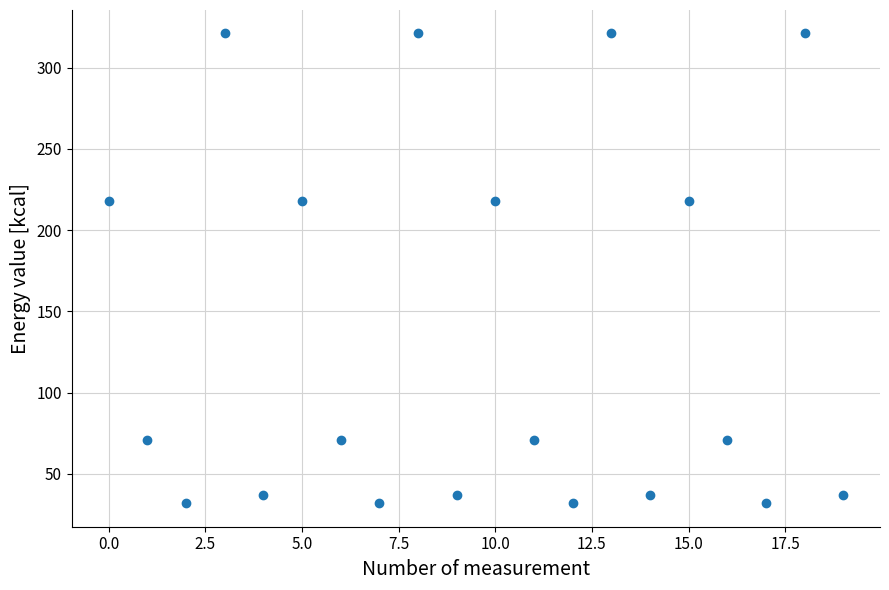

What is the range of Y values (max minus min)?

289.0